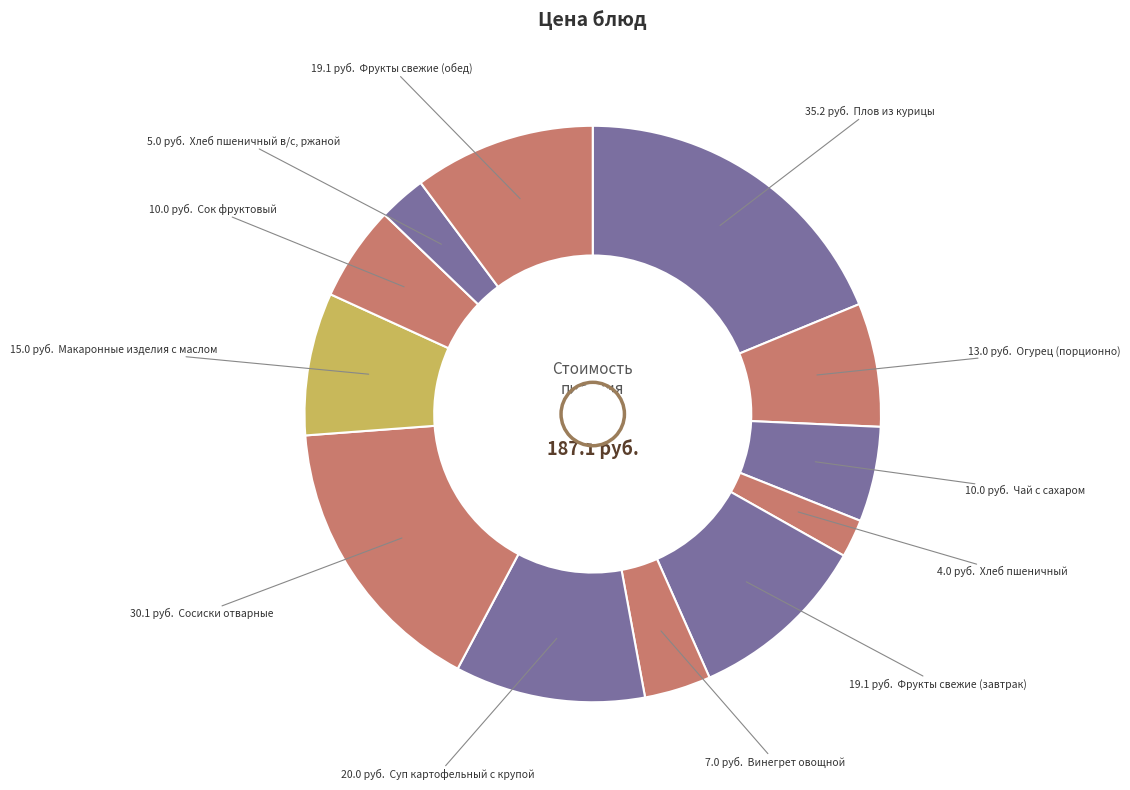

Which slice is the largest?

Плов из курицы